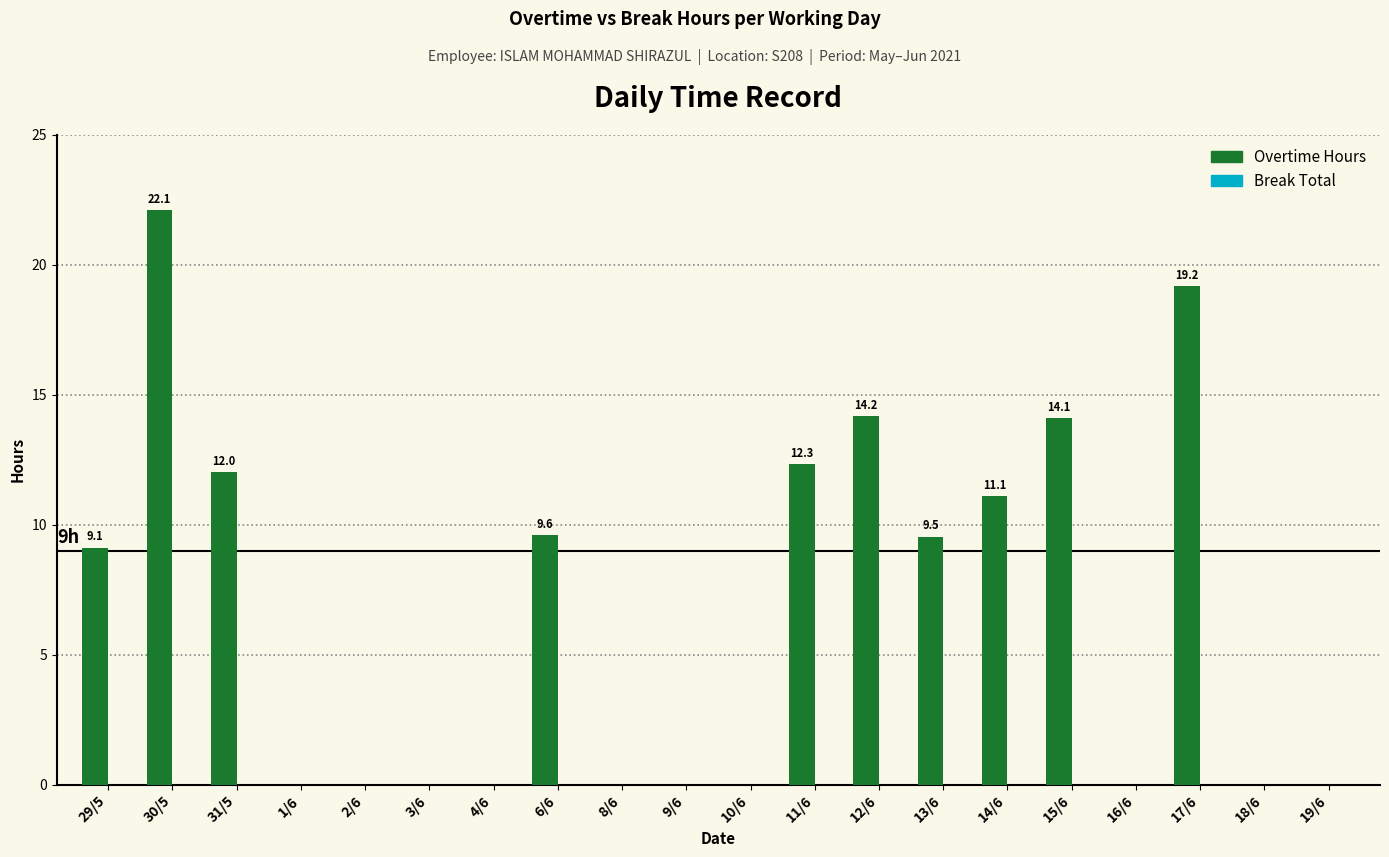

Which has a higher value, 13/6 or 3/6?

13/6